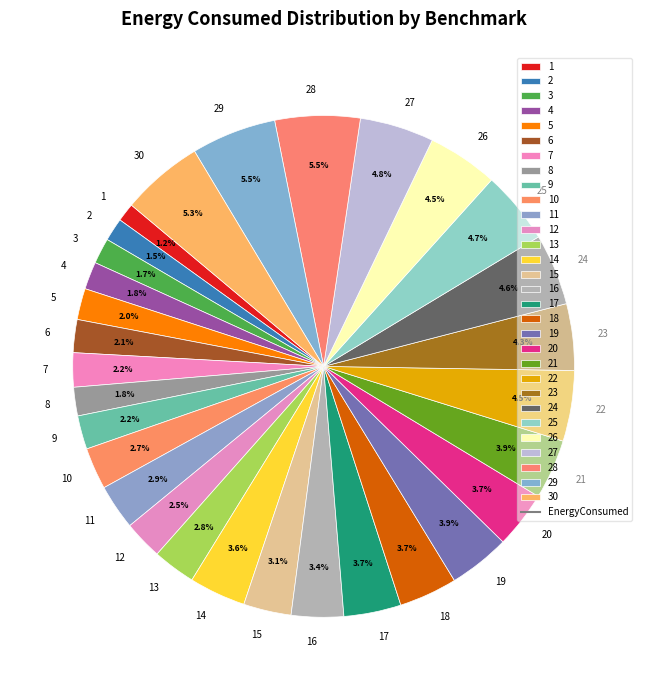

Is there any slice that represents more than half of the pie?

No